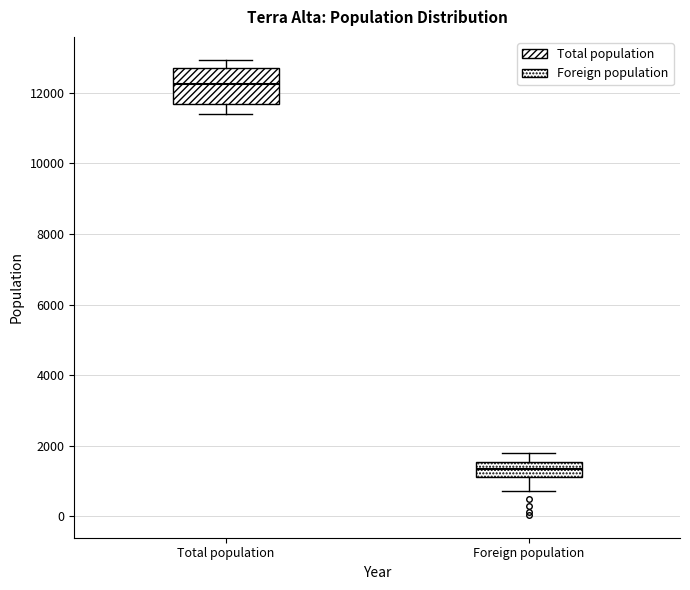

Reading left to right, read every box against the y-axis: the position of its median line, the range the box covers, and the ends of its whiskers. The values are not printed on the chart, so give them approximately, as read against the axis.

Total population: median 12200, box 11600 to 12800, whiskers 11400 to 13000
Foreign population: median 1400, box 1200 to 1600, whiskers 800 to 1800